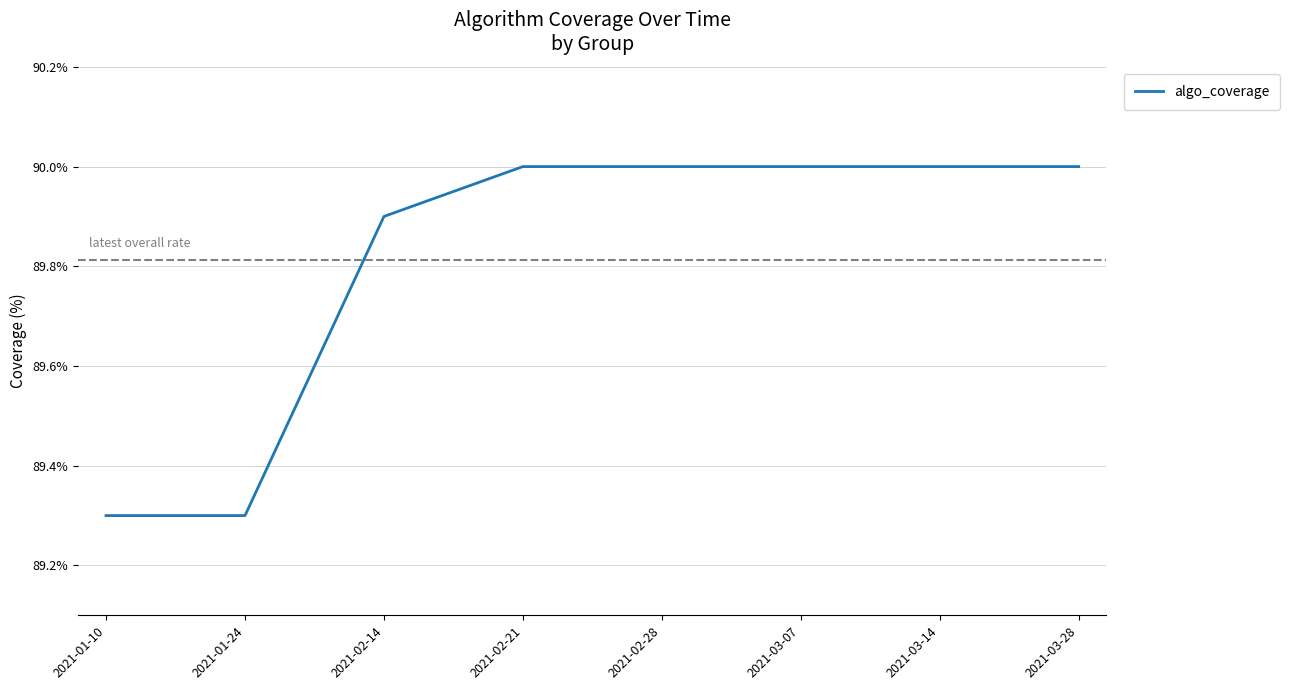

What position from the right is 2021-03-14?

2